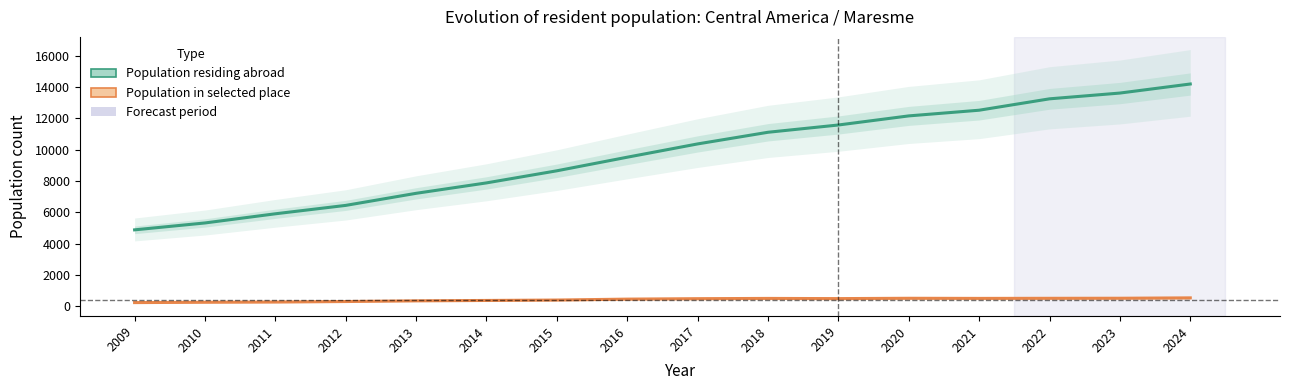

Rank the categories by Population residing abroad value from lowest to highest.

2009, 2010, 2011, 2012, 2013, 2014, 2015, 2016, 2017, 2018, 2019, 2020, 2021, 2022, 2023, 2024